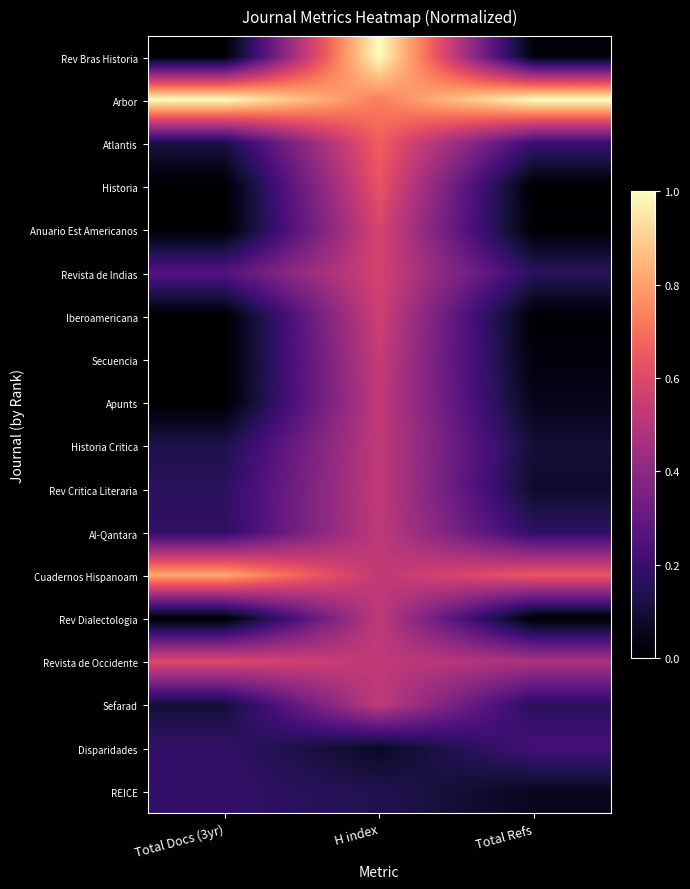

At how many categories does at least one series exceed 0?

3